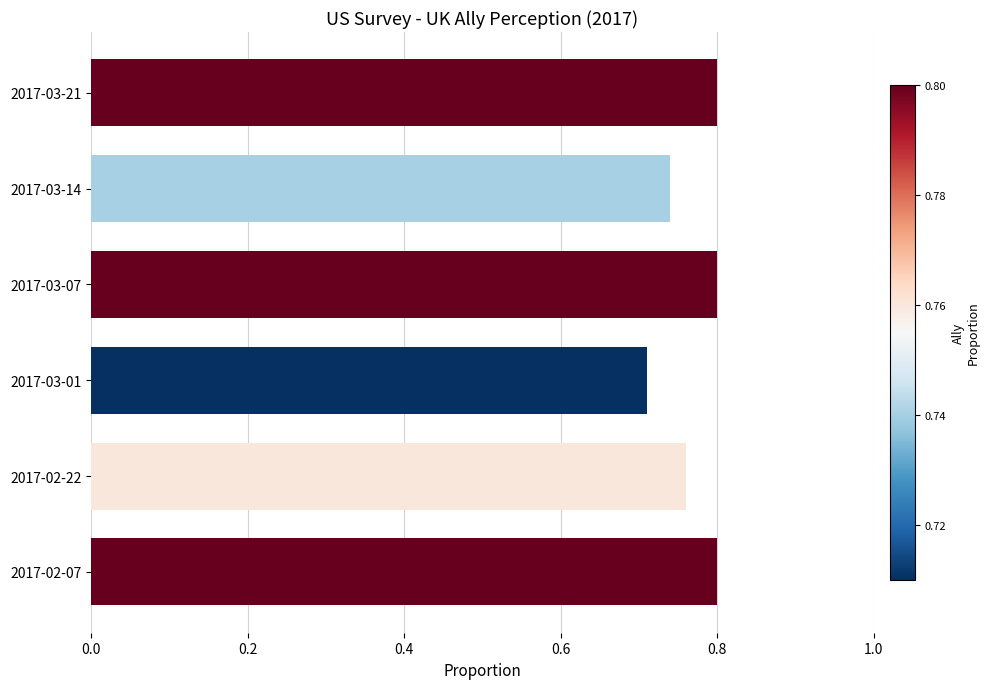

Which category has the lowest value across all series?

2017-03-01